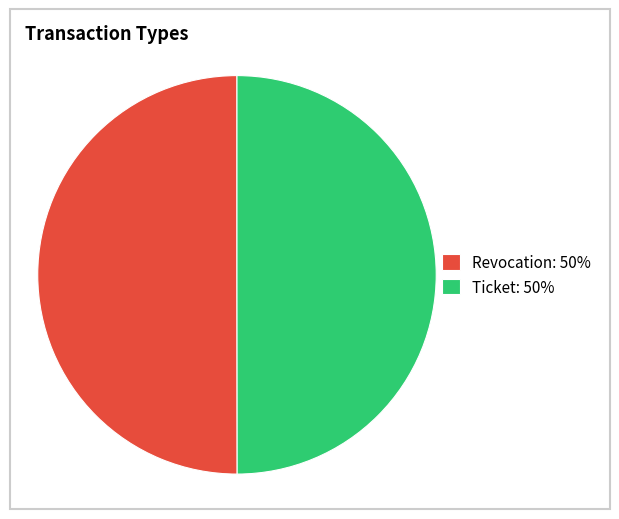

Is the sum of Revocation: 50% and Ticket: 50% greater than half?

Yes